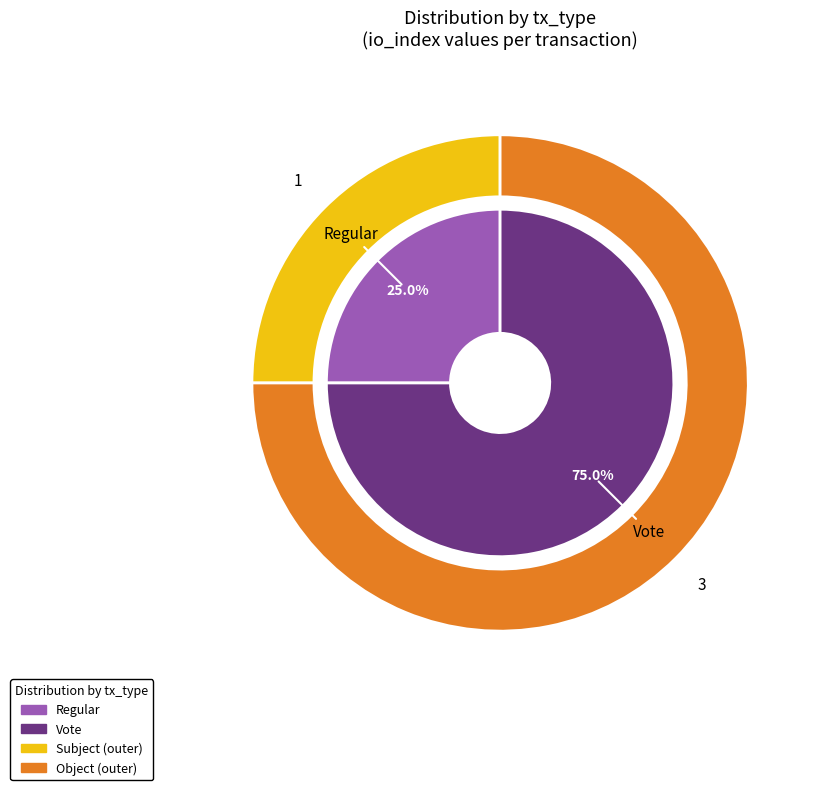

What is the ratio of the value at Regular to the value at Vote?

0.3